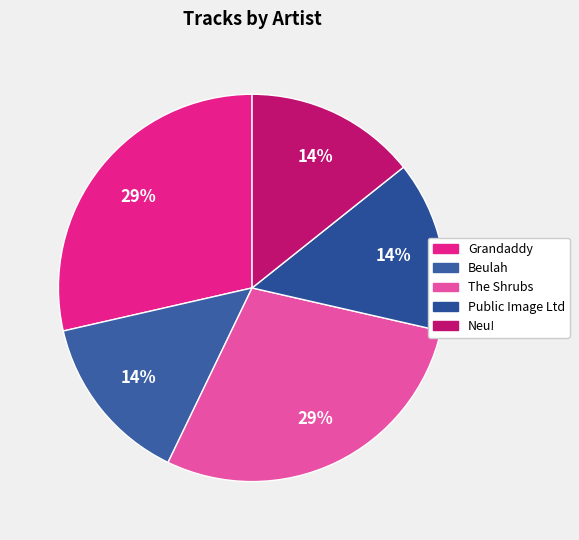

How many segments does this pie chart have?

5